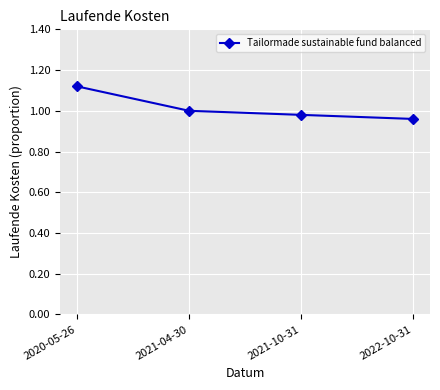

Is it true that the value at 2020-05-26 is 0.4?

False